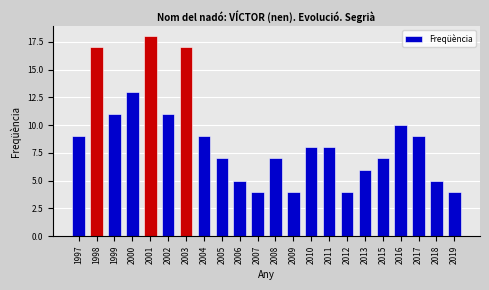

Reading left to right, transcribe all the data shown in this chart.

9	17	11	13	18	11	17	9	7	5	4	7	4	8	8	4	6	7	10	9	5	4